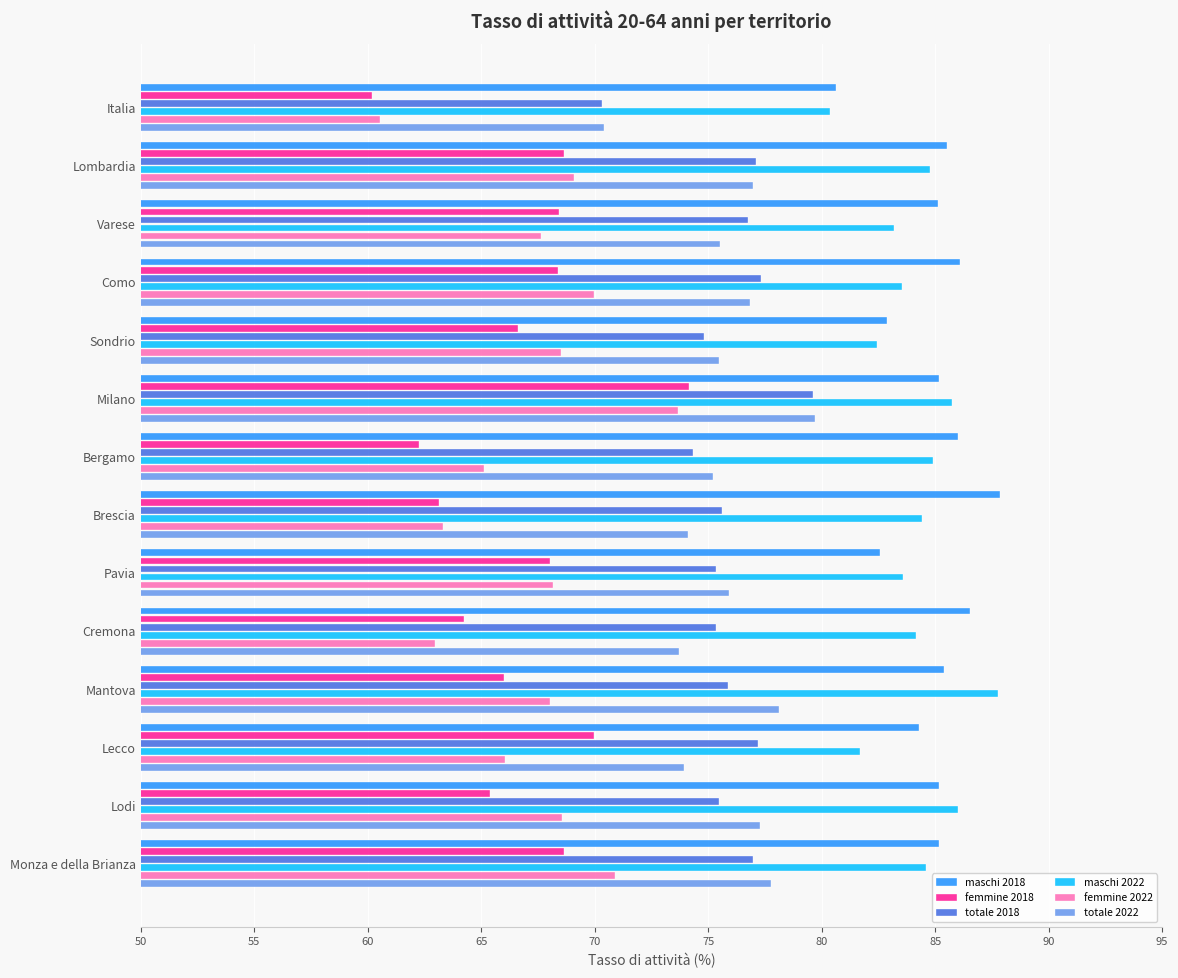

What is the difference between the maximum and minimum values in the totale 2022 series?

9.3